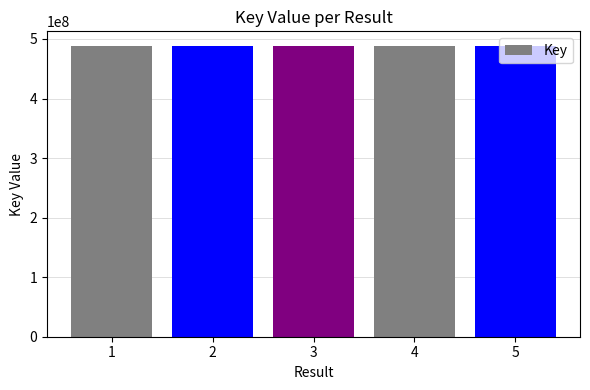

What is the maximum value shown in the chart?

488426861